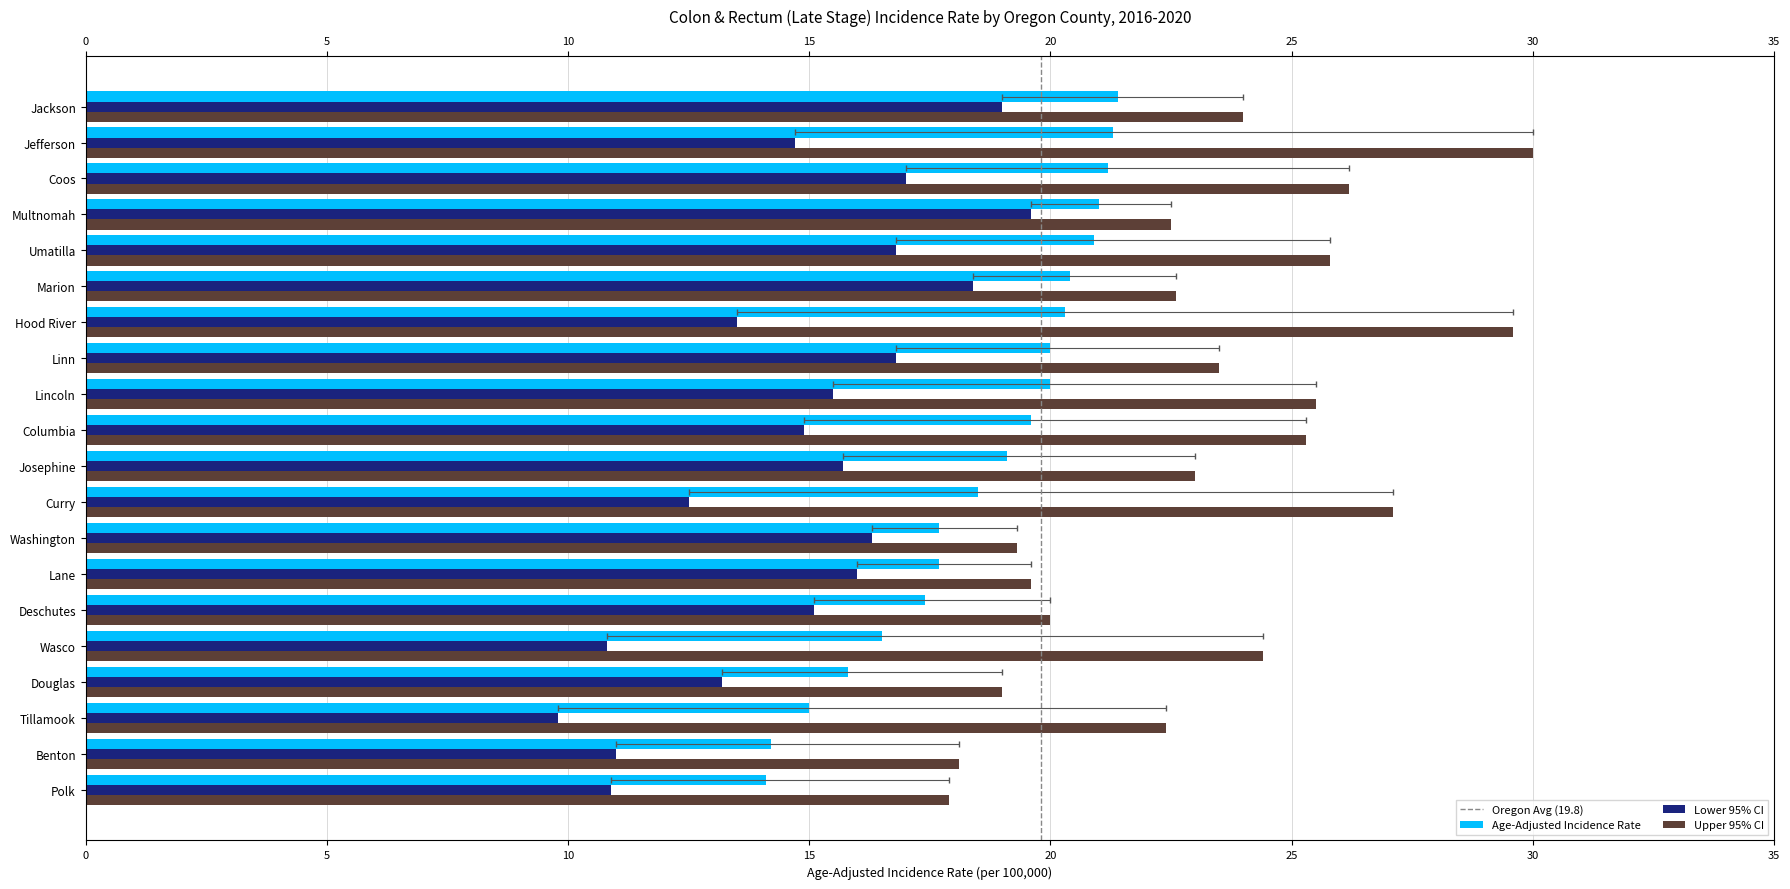

What is the label of the 20th bar from the right?

Polk